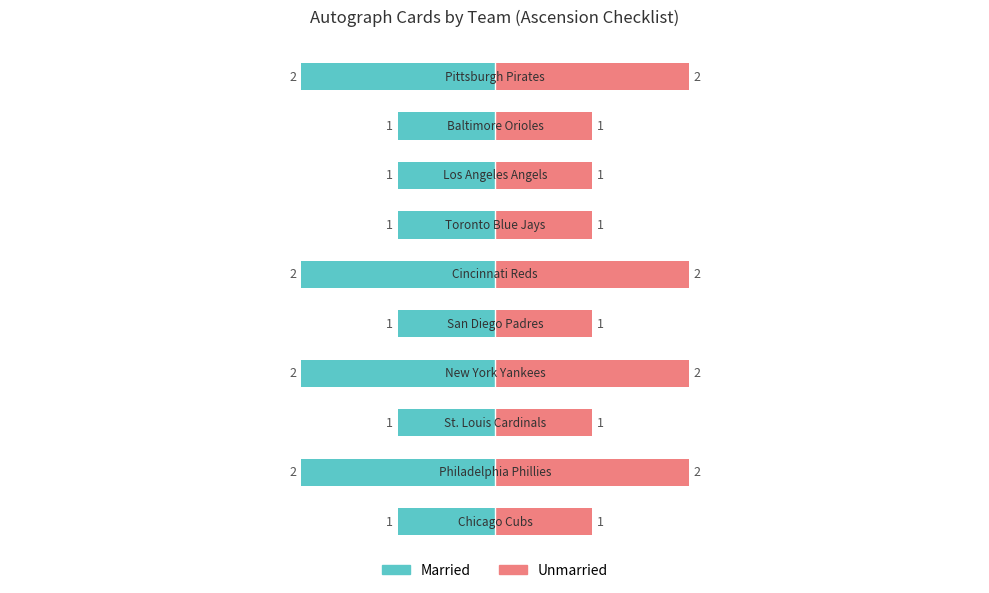

Reading left to right, what are all the values shown in this chart?

Married: 1	2	1	2	1	2	1	1	1	2
Unmarried: 1	2	1	2	1	2	1	1	1	2